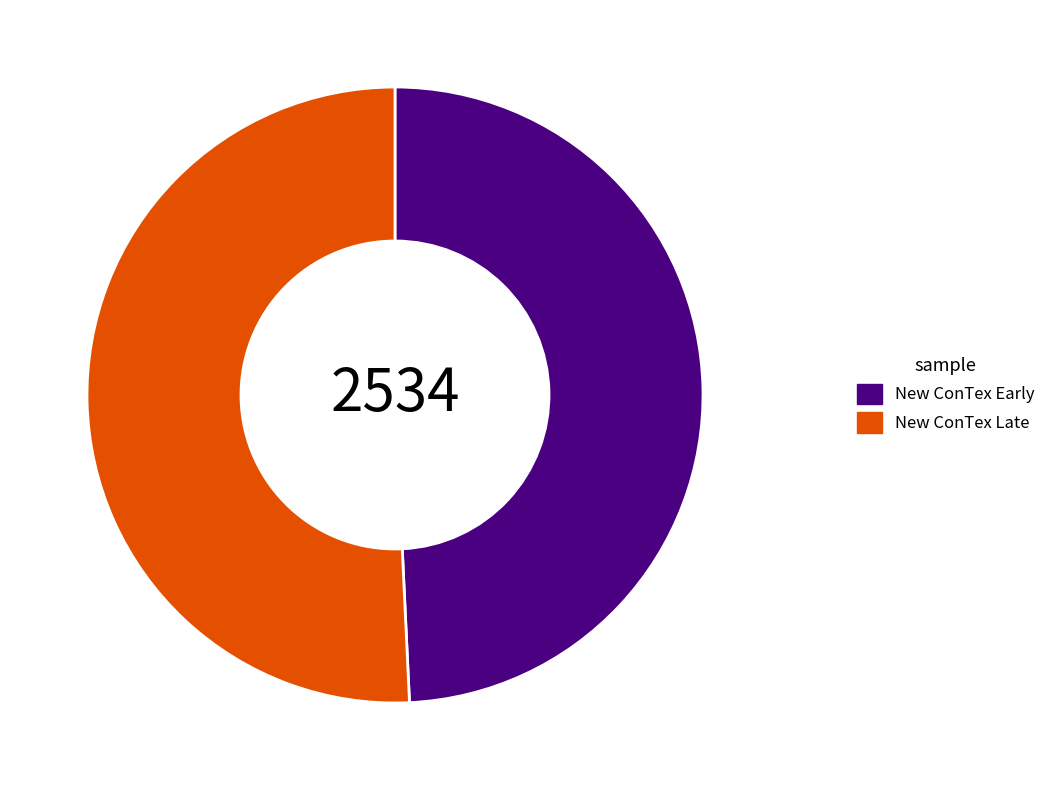

Rank the categories by value from highest to lowest.

New ConTex Late, New ConTex Early